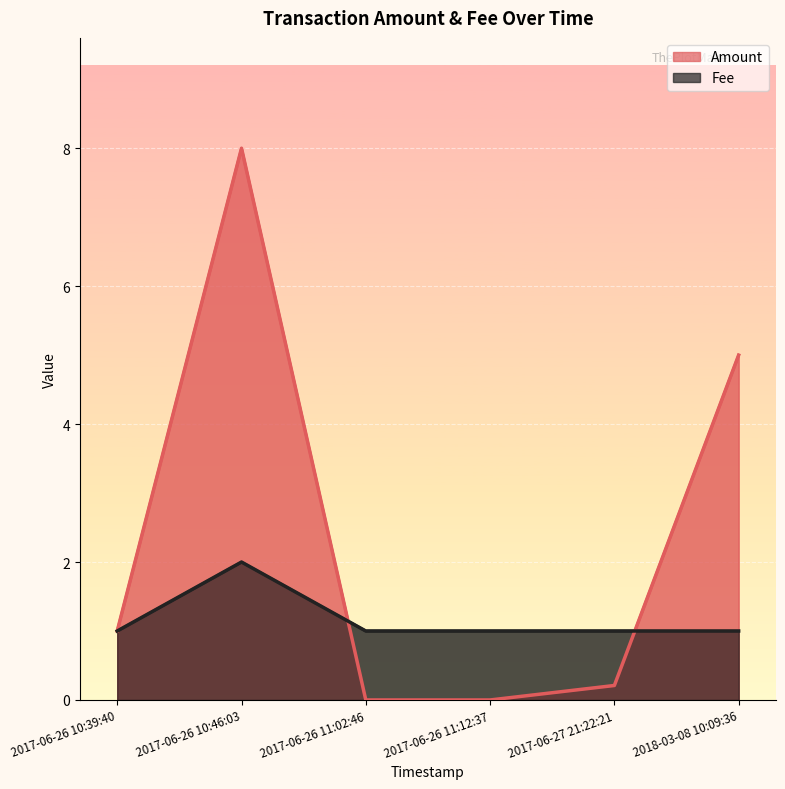

Between 2017-06-26 11:02:46 and 2018-03-08 10:09:36, which is larger?

2018-03-08 10:09:36